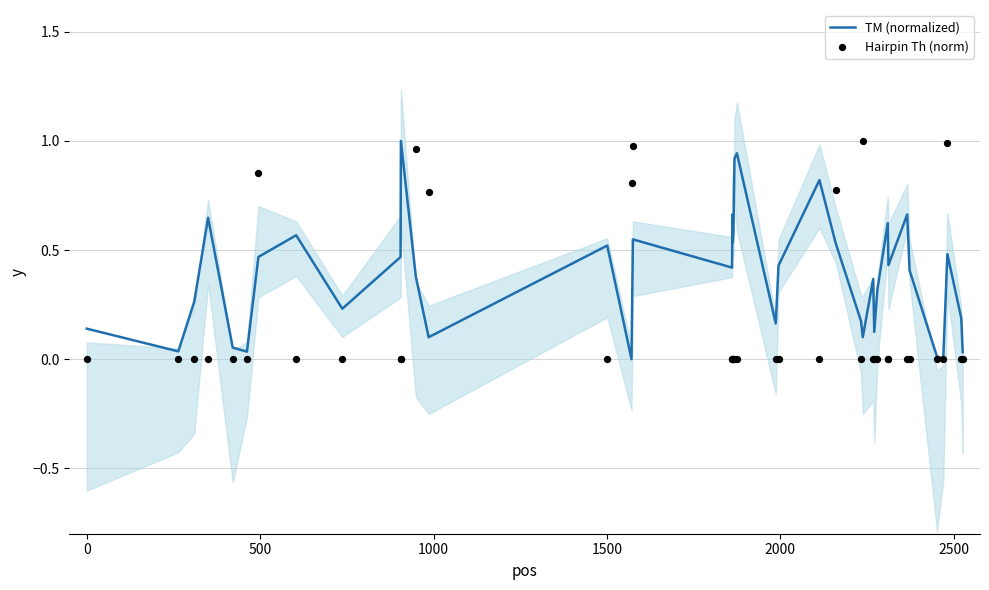

At how many categories does at least one series exceed 0?

40